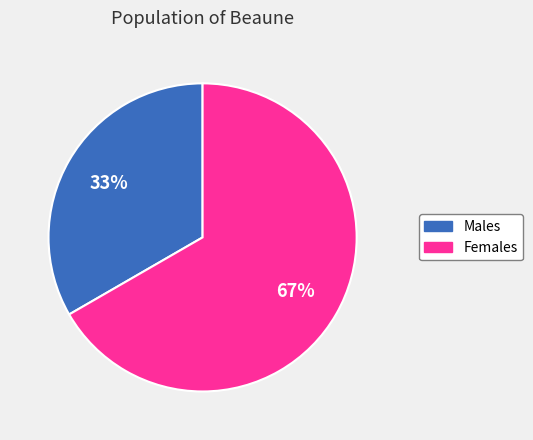

To the nearest percent, what is the average slice percentage?

50%